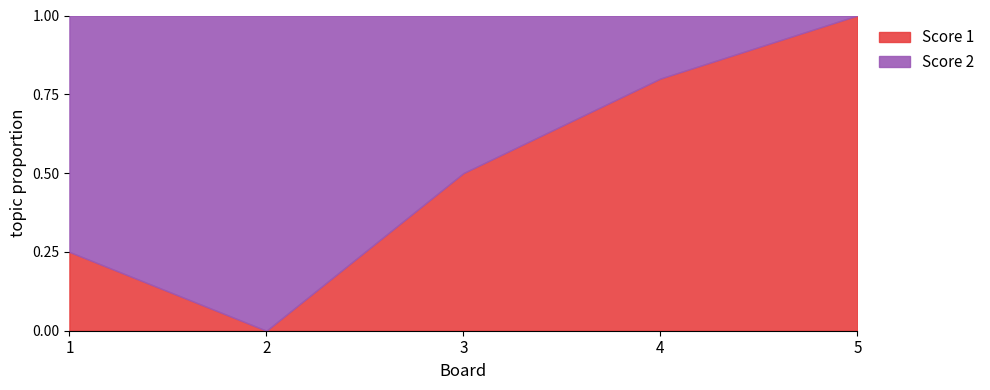

True or false: Score 1 has more than 0 points higher than both neighbors.

True